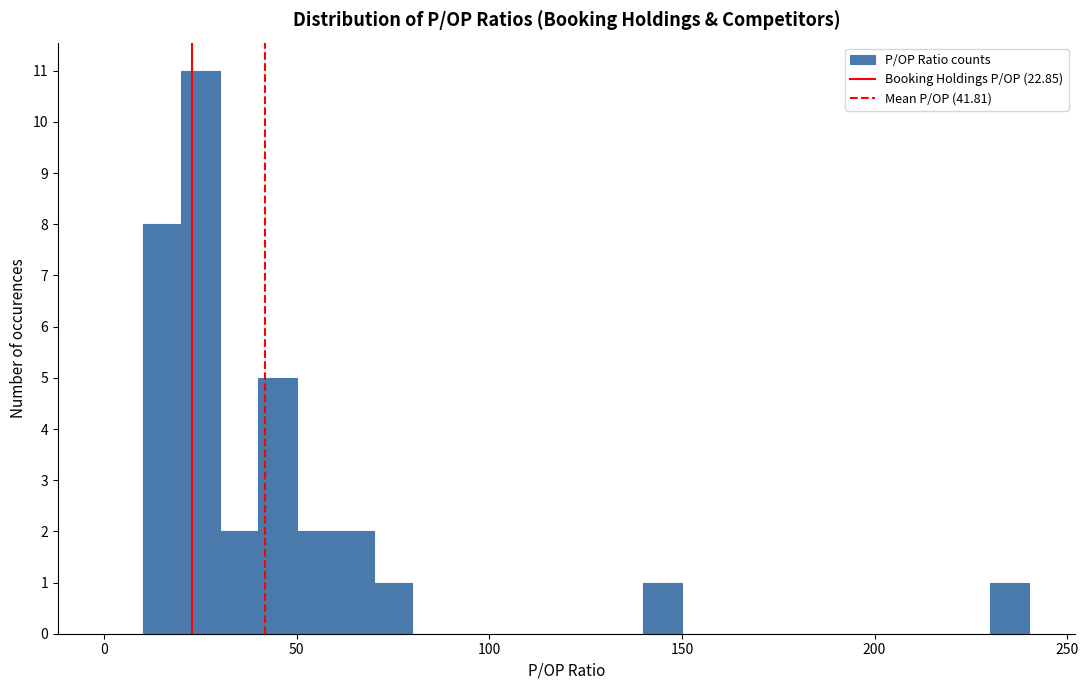

Around what value on the x-axis is the tallest bar? Give the approximate position of its centre, as read against the axis.

25